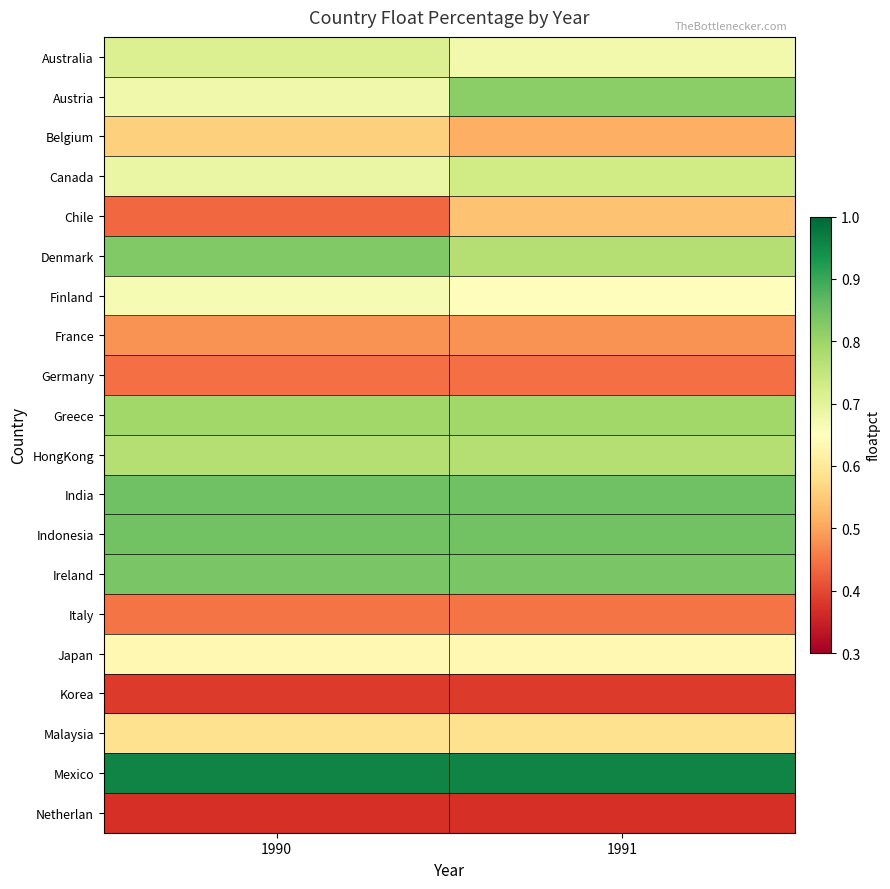

List the series in order of their peak value, highest first.

Mexico, India, Indonesia, Ireland, Denmark, Austria, Greece, HongKong, Canada, Australia, Finland, Japan, Malaysia, Belgium, Chile, France, Italy, Germany, Korea, Netherlan